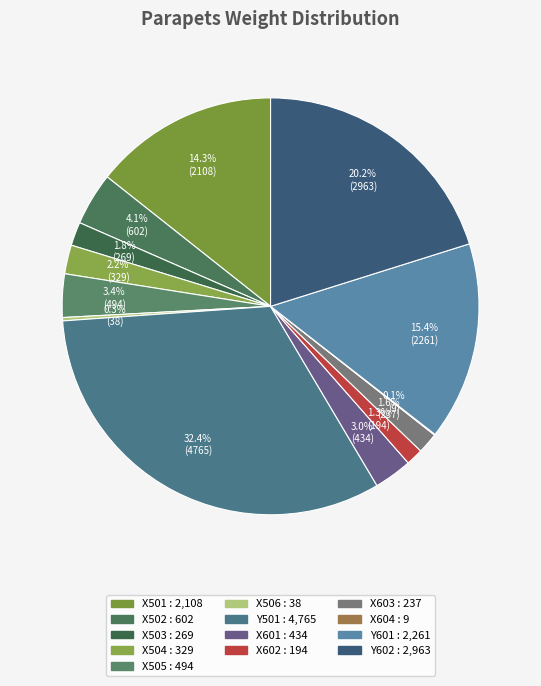

Count the number of slices in the pie.

13